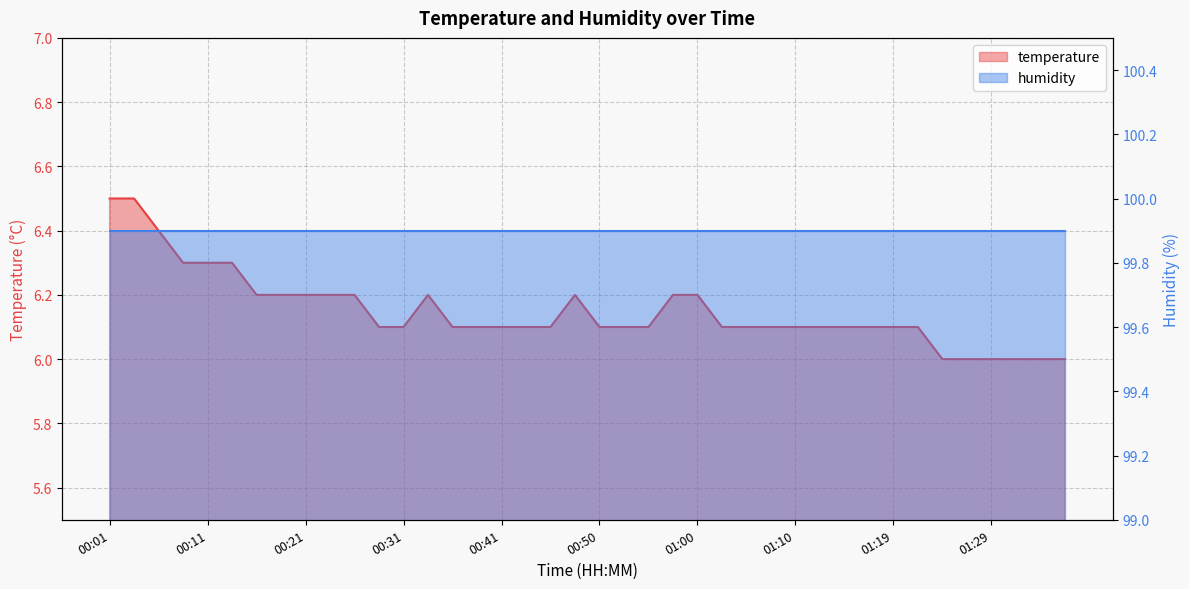

What value does the data have at 00:06?

6.4